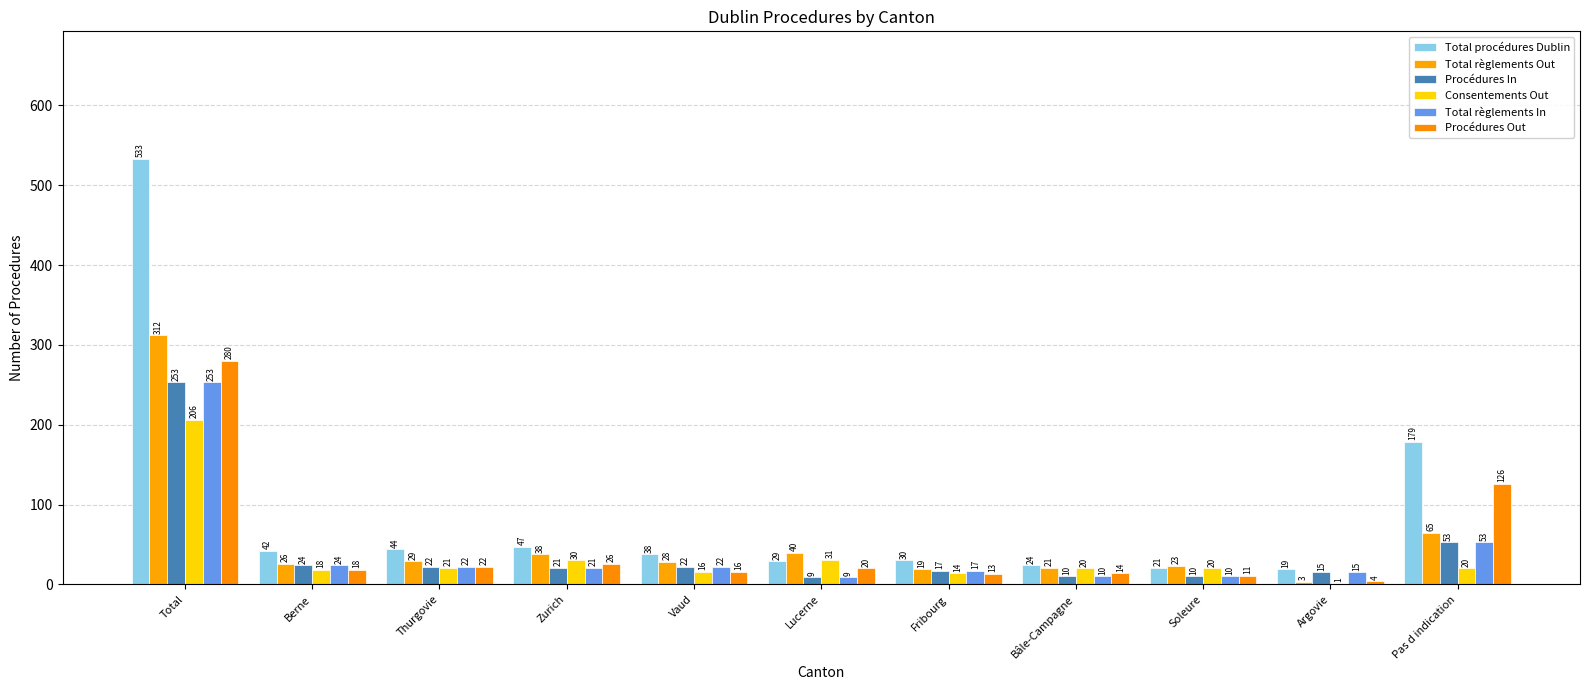

What is the difference between the Consentements Out values at Argovie and Vaud?

15